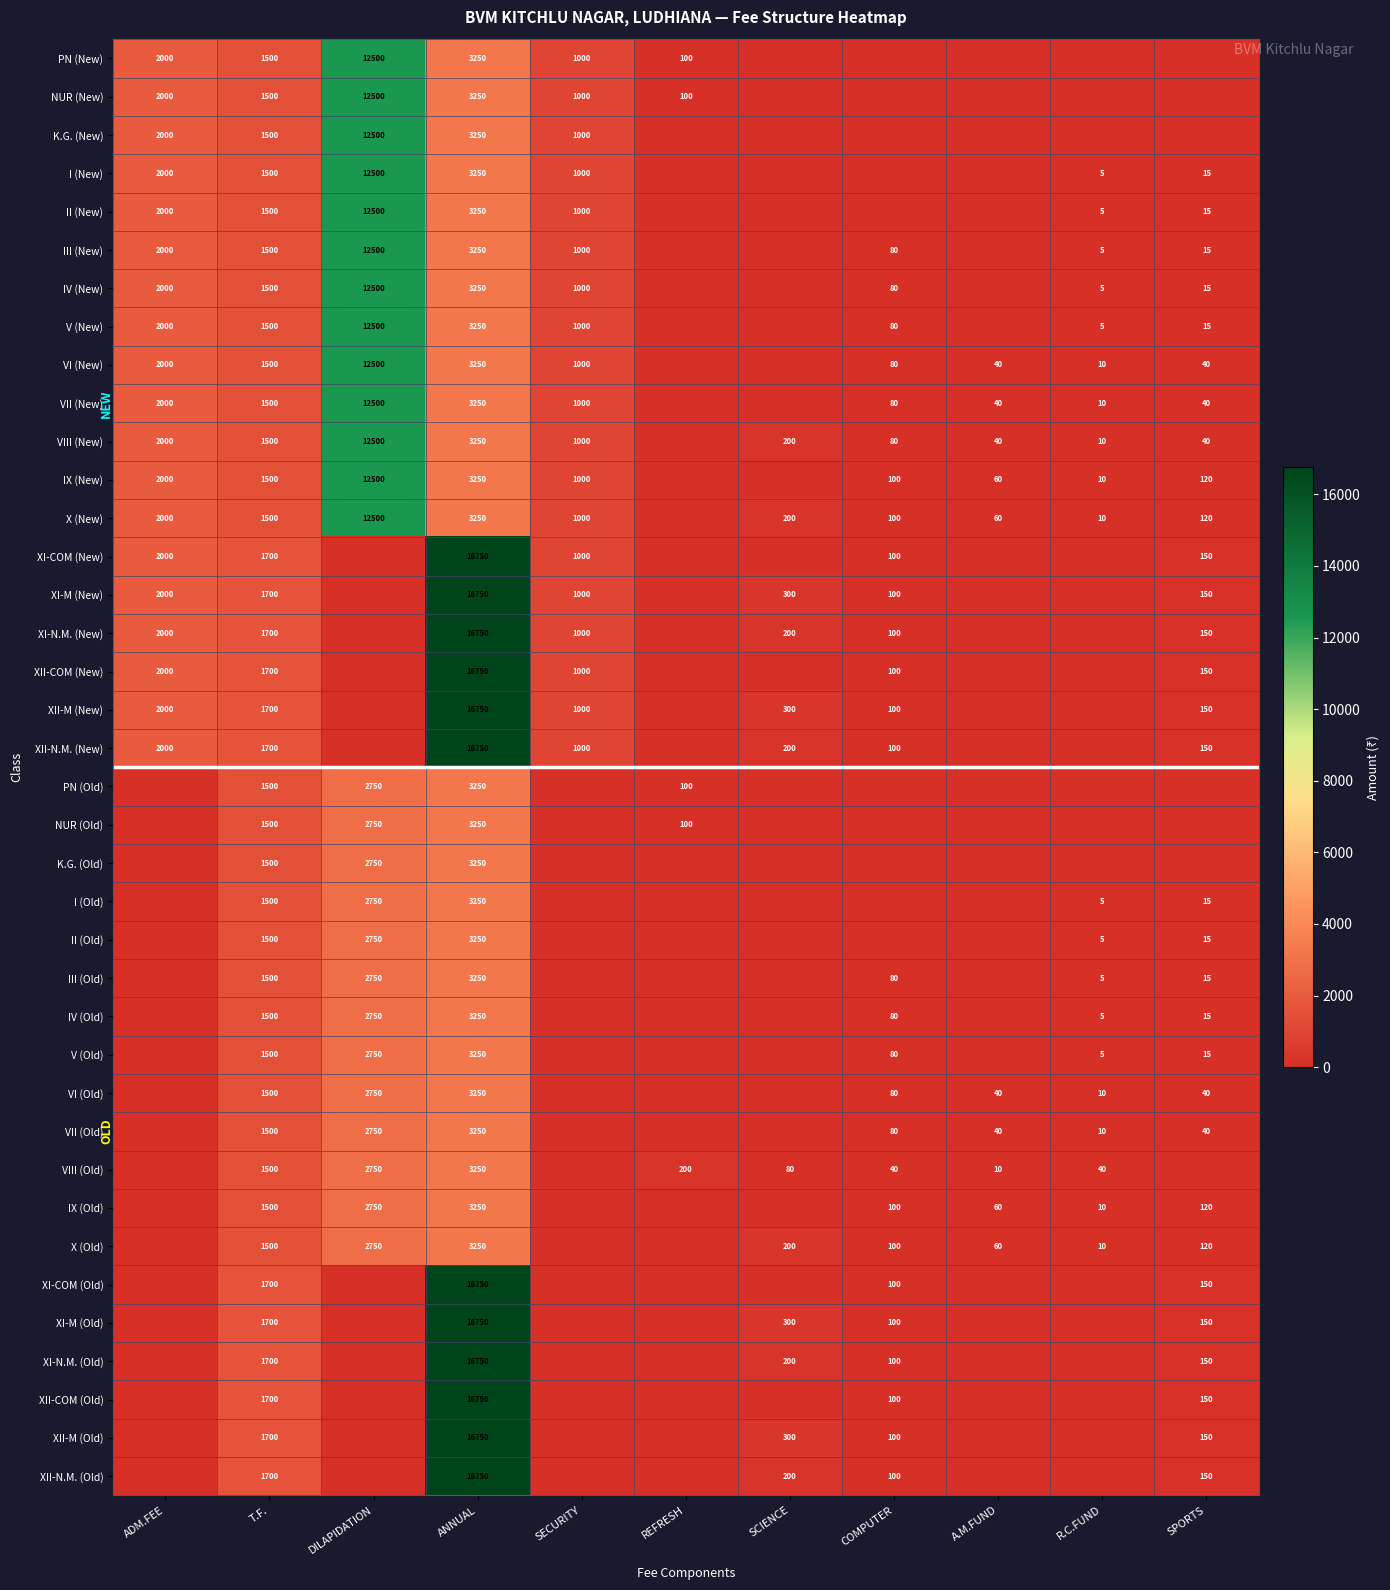

At how many categories does at least one series exceed 1183?

4